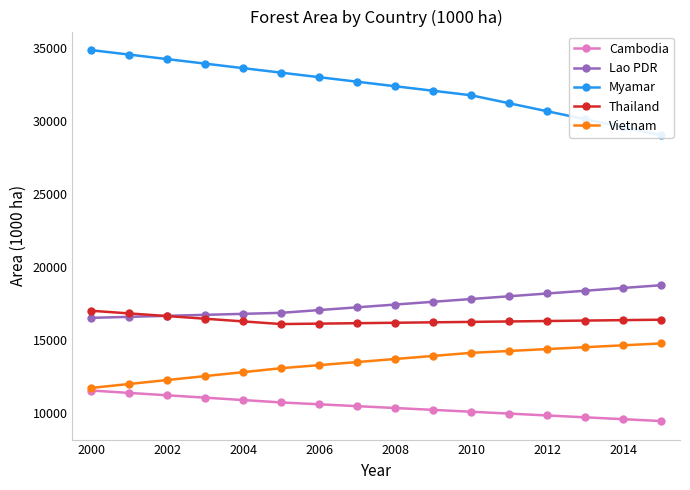

At which label does Cambodia reach its peak?

2000